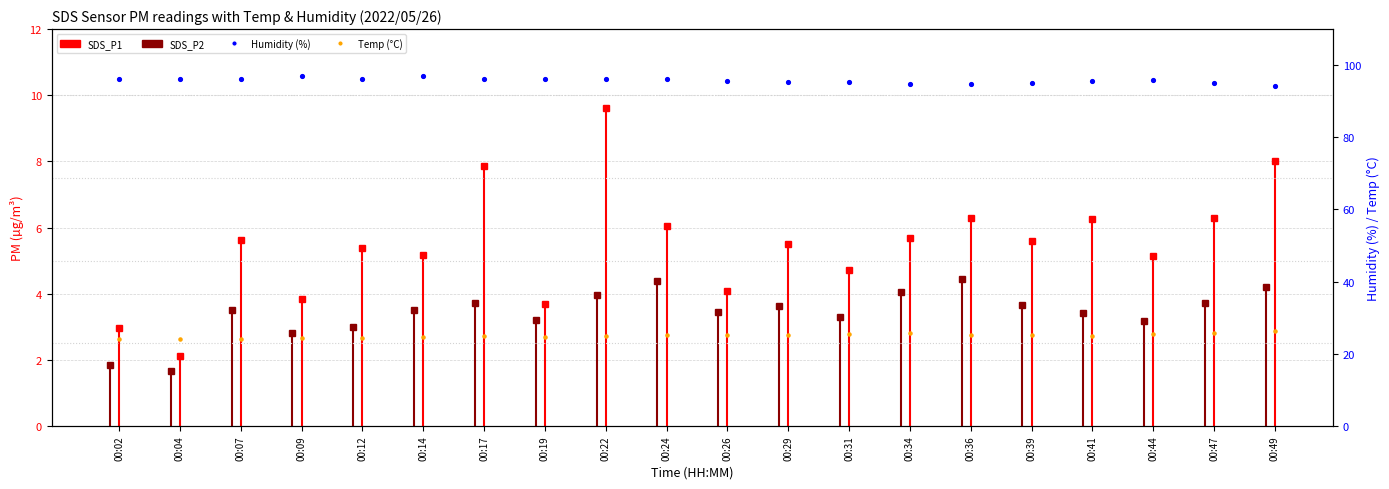

Is the value of Temp (°C) at 00:29 greater than the value of Humidity (%) at 00:41?

No